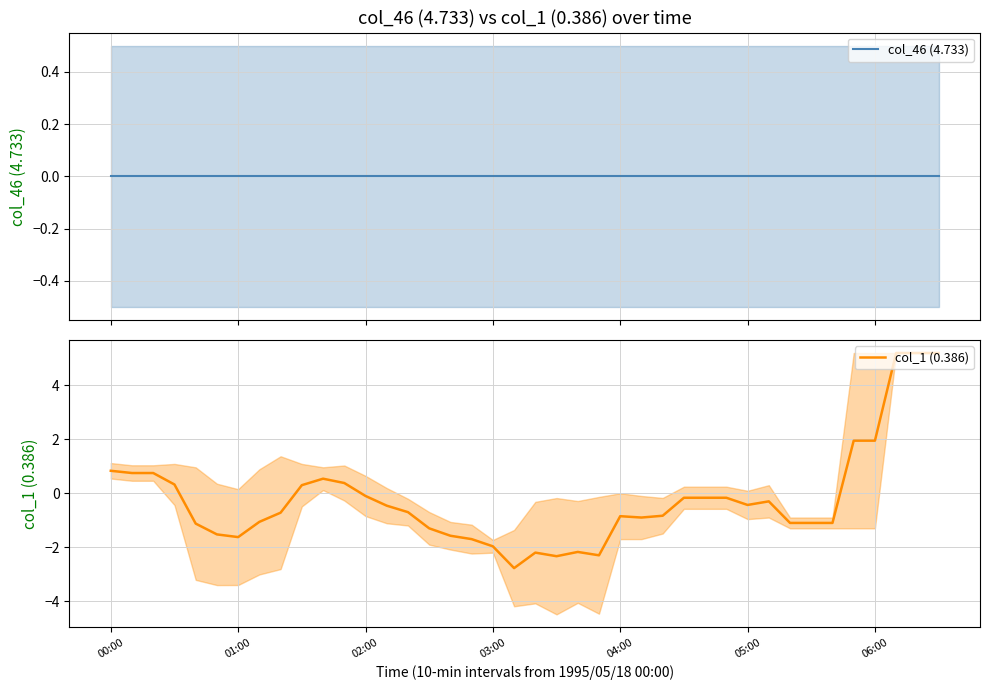

What are all the series names shown in the legend?

col_46 (4.733), col_1 (0.386)